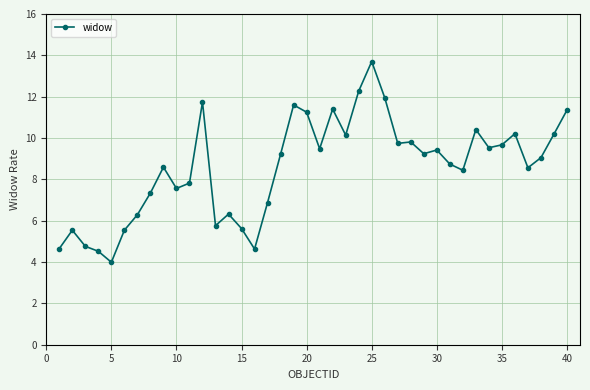

What is the value of the 13th point from the left?

5.8